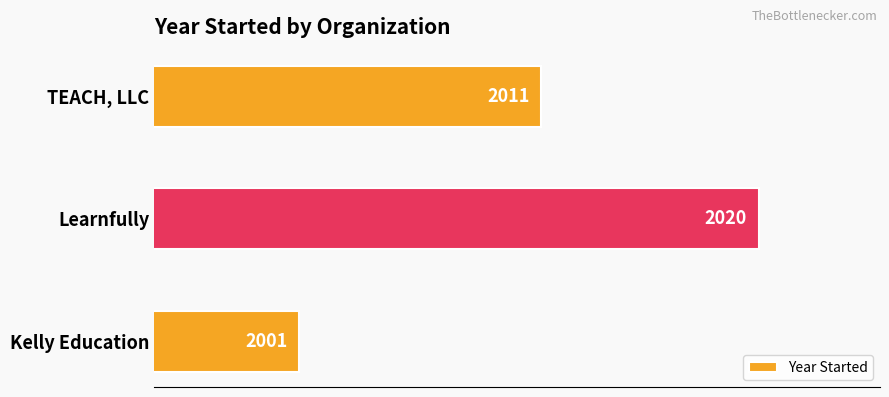

Rank the categories by value from highest to lowest.

Learnfully, TEACH, LLC, Kelly Education